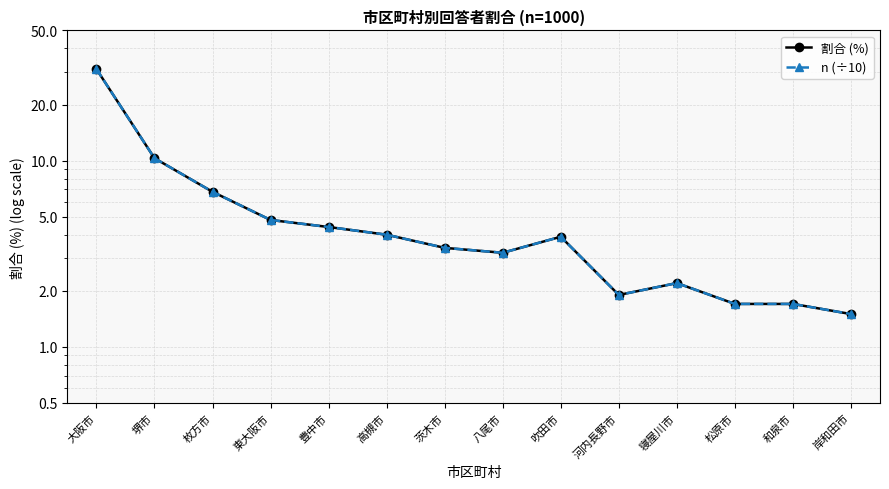

What is the difference between the second highest and second lowest values in the 割合 (%) series?

8.6